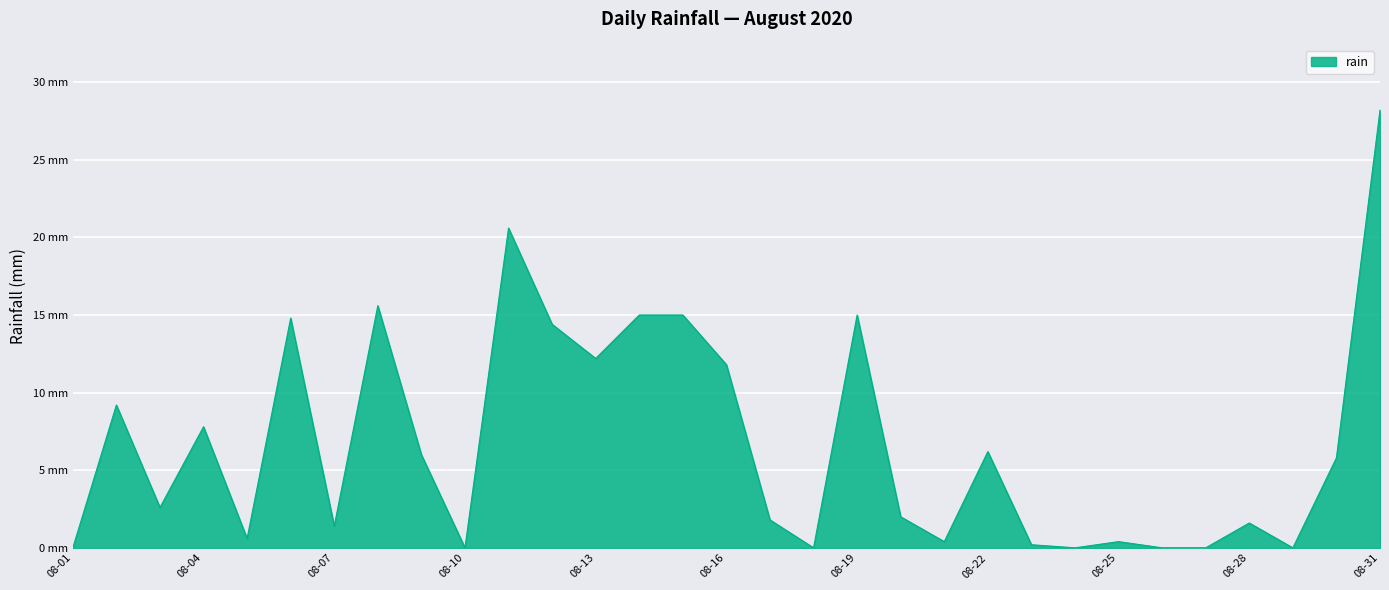

What is the value of the 13th point from the left?

12.2